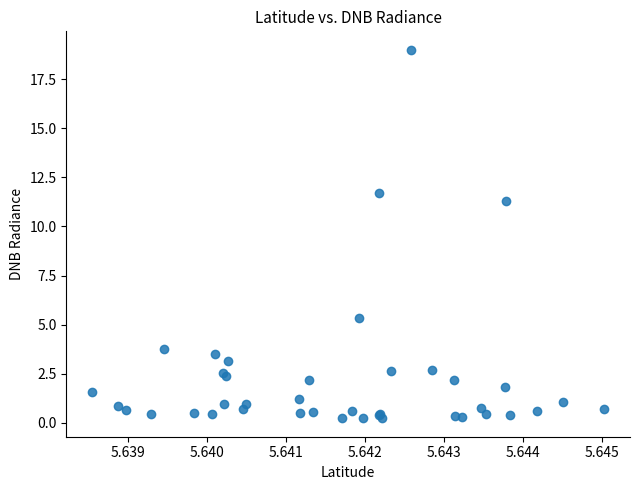

What Y value in the scatter plot is closest to 9?

11.3